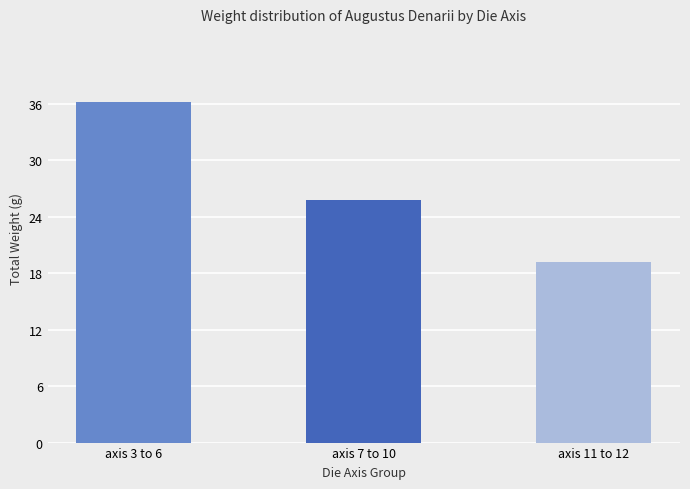

Reading right to left, extract all data points from this chart.

19.2	25.8	36.2